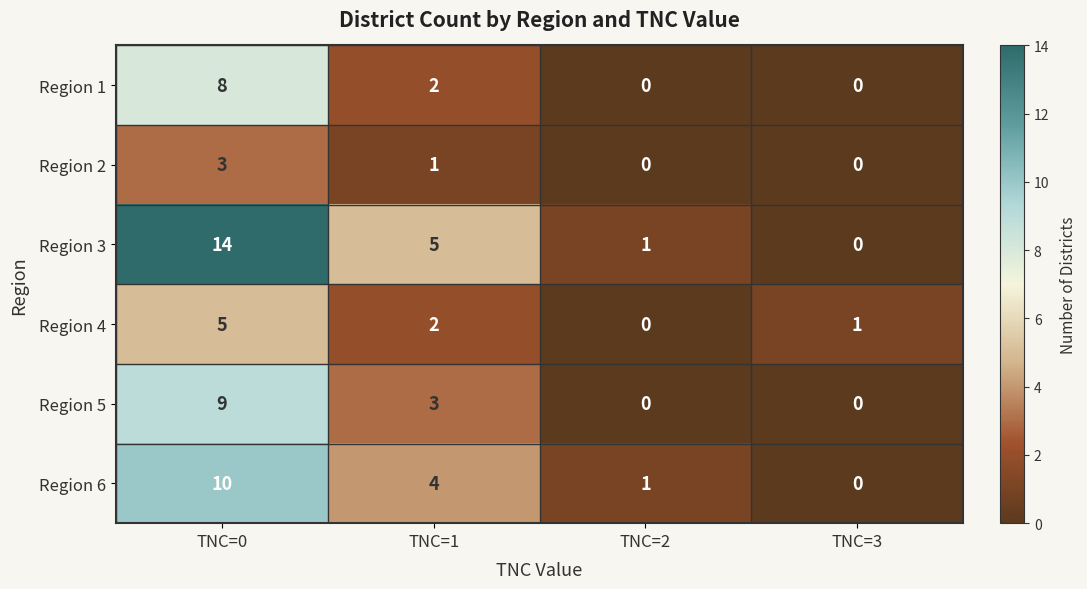

Which series has the largest total across all categories?

Region 3